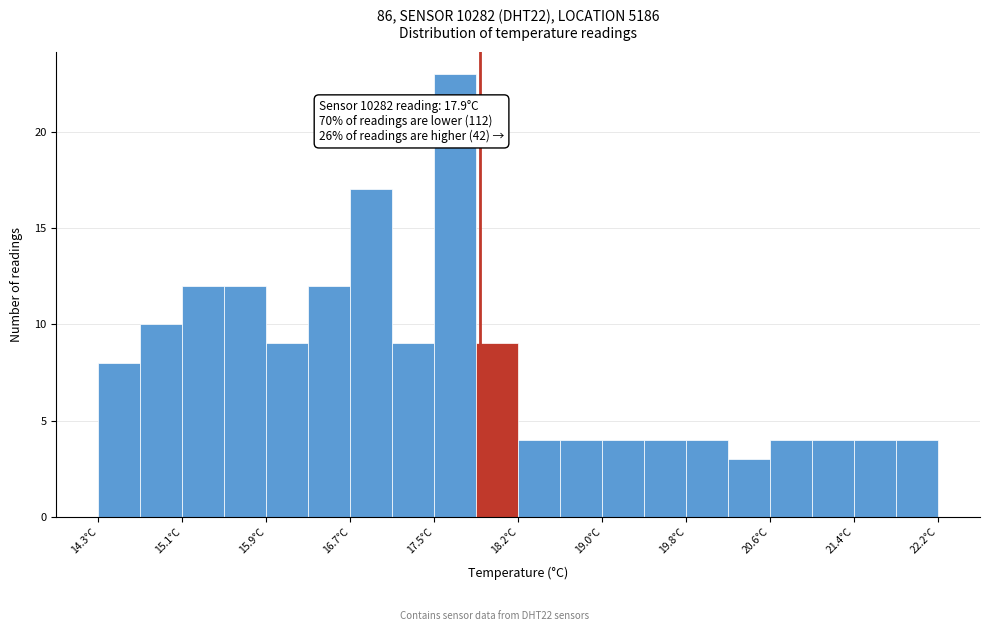

Read against the x-axis, roughly where is the centre of the tallest bar?

17.7